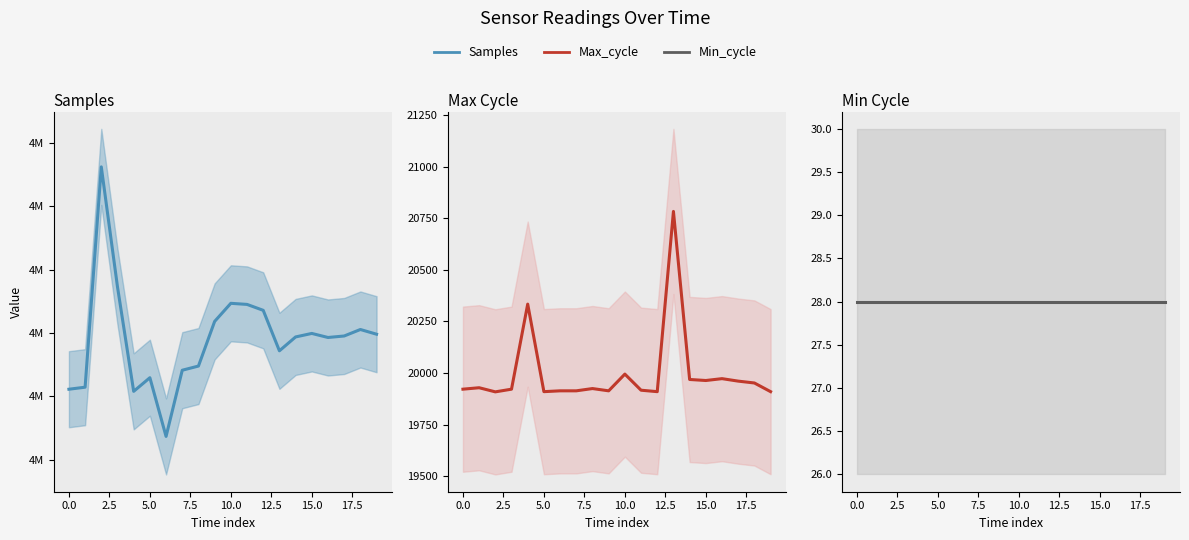

Does the chart have visible grid lines?

No